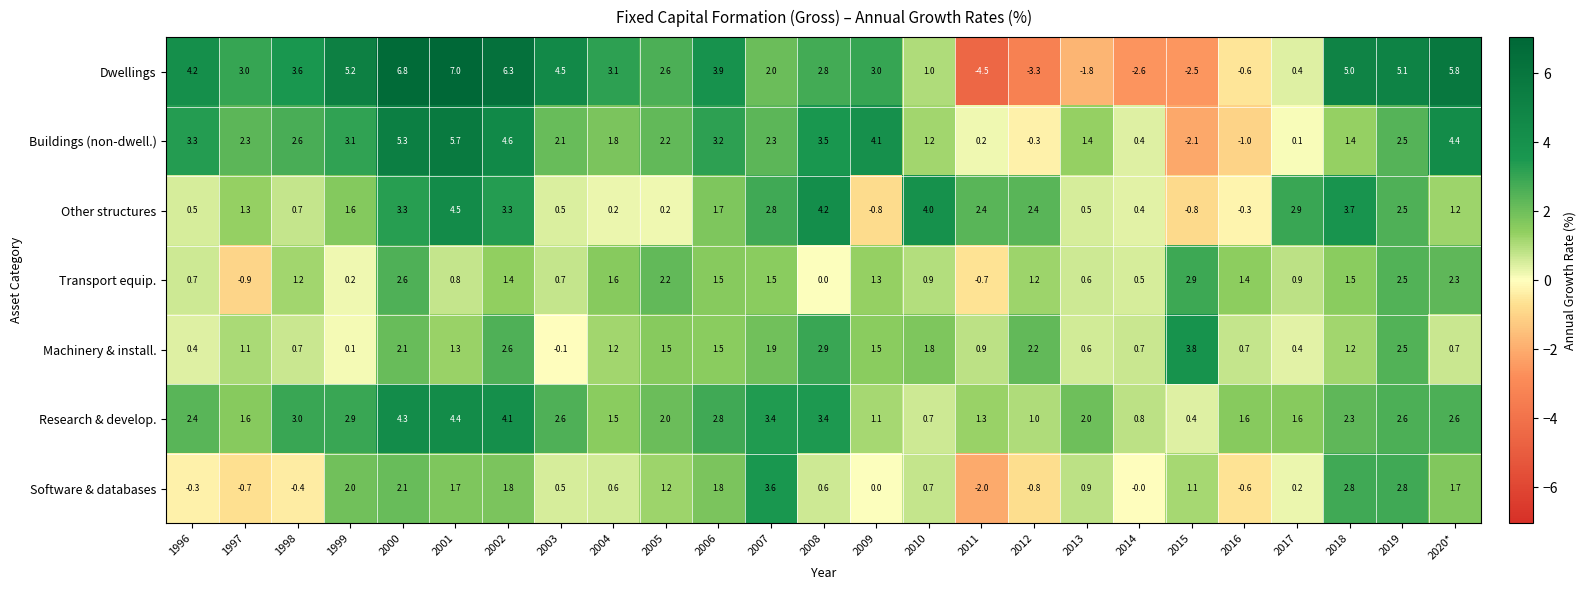

What is the difference between the Transport equip. values at 2019 and 2017?

1.6